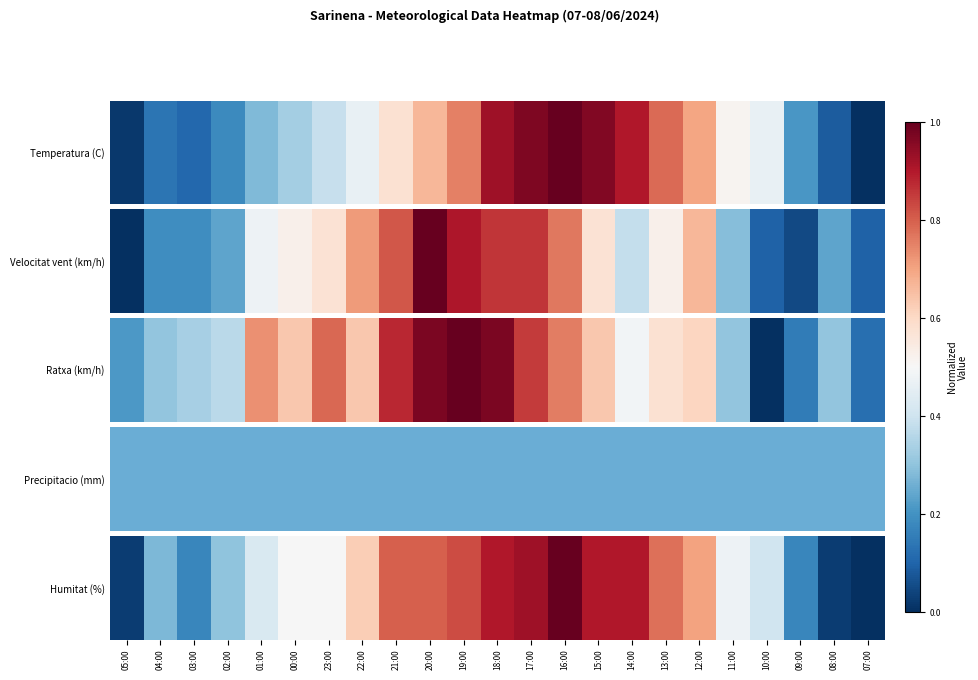

The chart shows a value of 1.2 at 09:00. True or false?

False